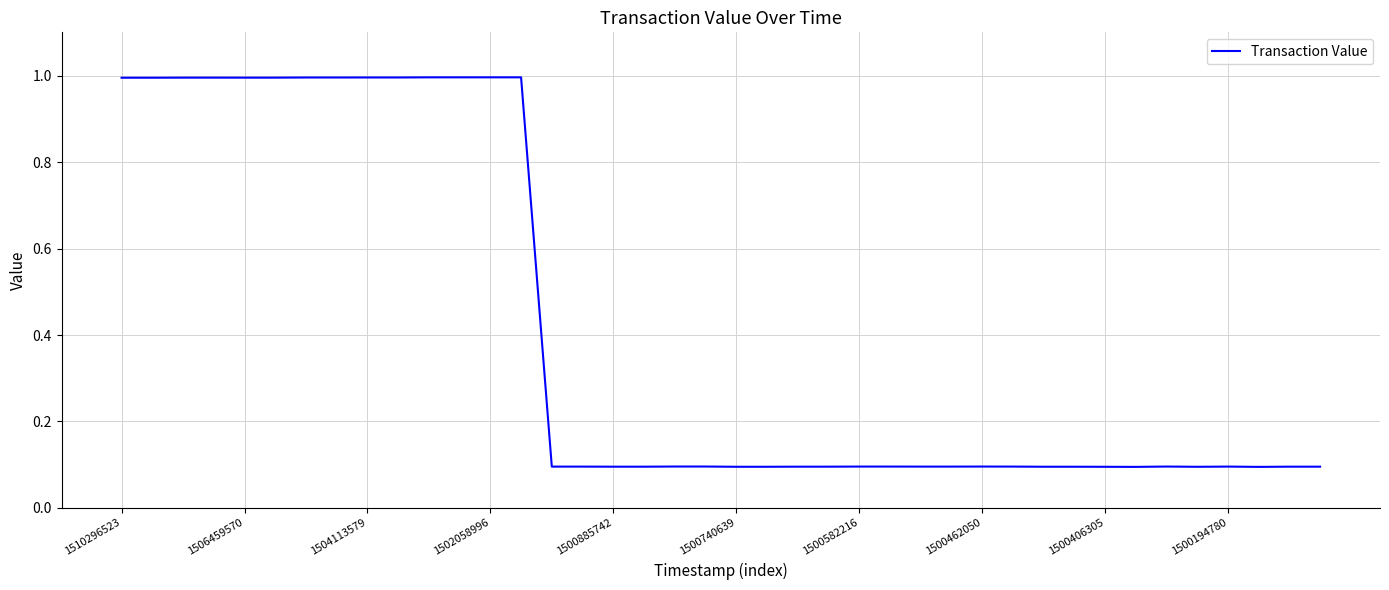

What is the maximum value shown in the chart?

1.0